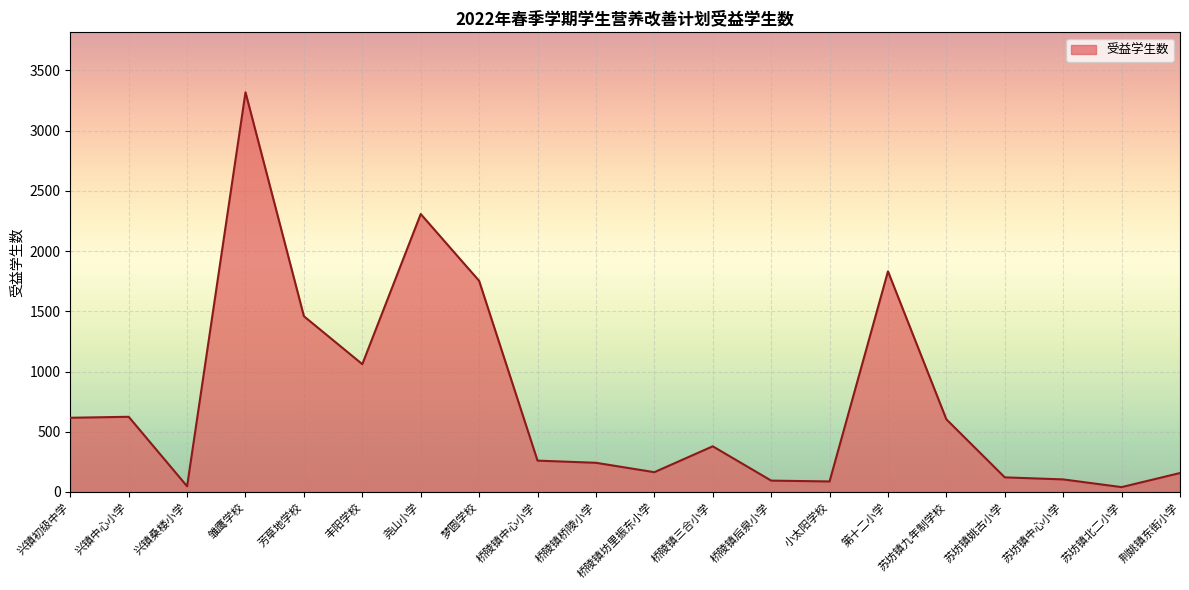

The chart shows a value of 2575 at 梦圆学校. True or false?

False